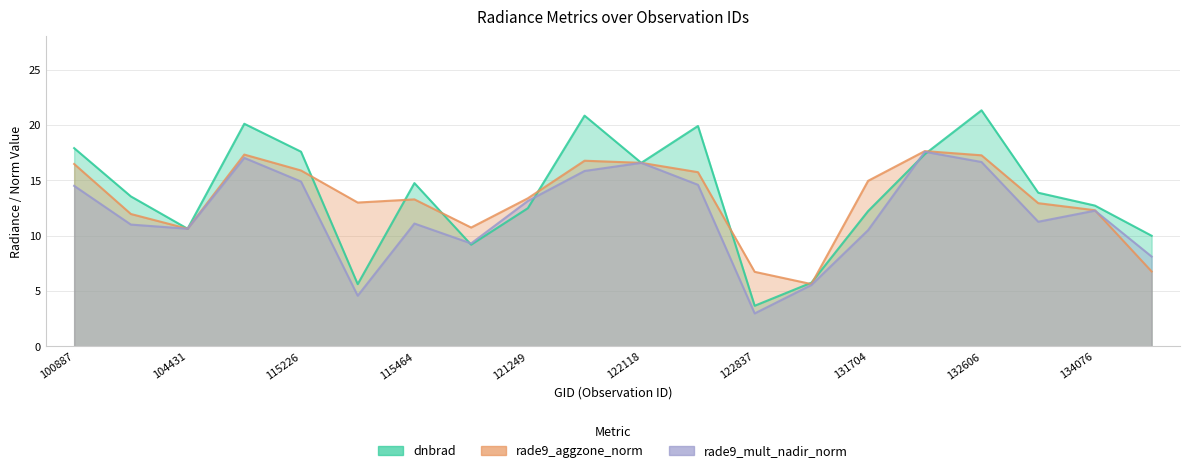

What is the sum of the rade9_aggzone_norm values at 133896 and 123011?

18.6